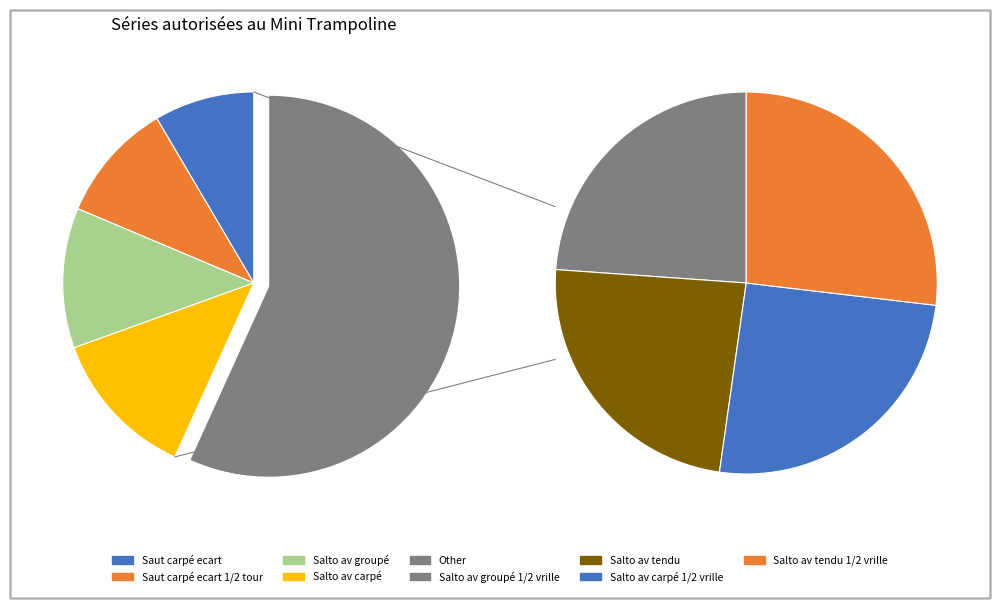

The Salto av tendu 1/2 vrille slice represents 15% of the pie. True or false?

True